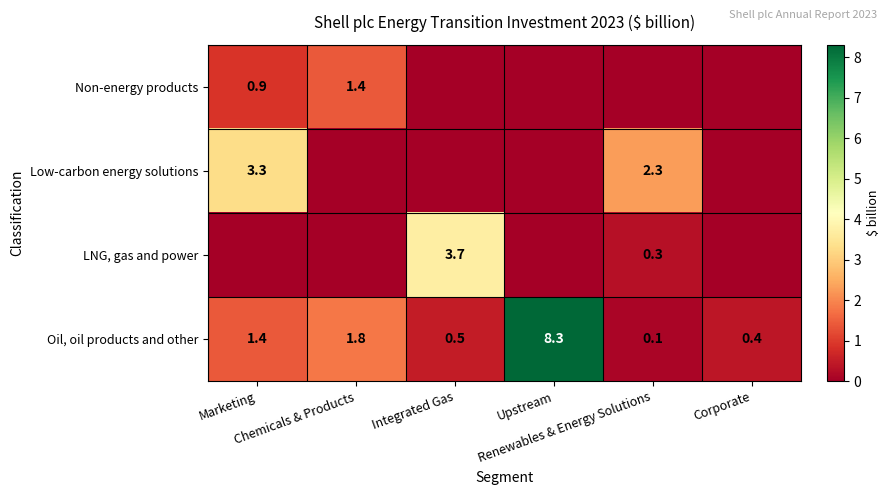

The Oil, oil products and other series shows 0.3 at Integrated Gas. True or false?

False